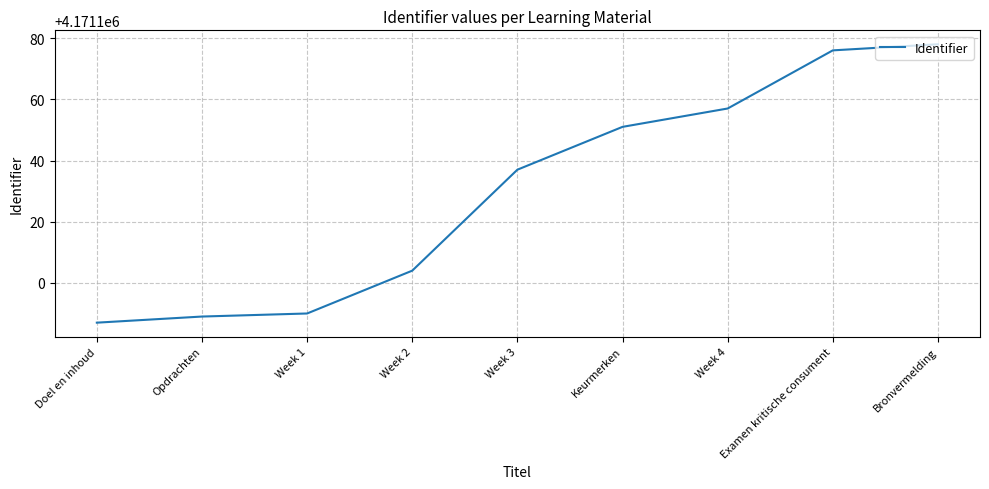

Between Examen kritische consument and Opdrachten, which is larger?

Examen kritische consument